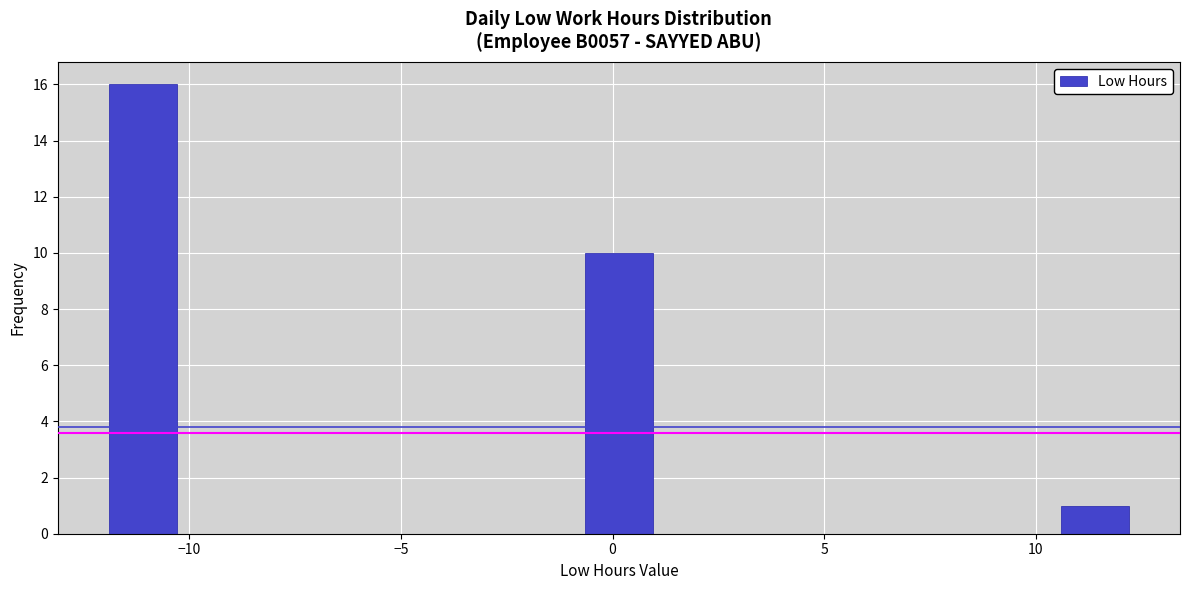

Read against the x-axis, roughly where is the centre of the tallest bar?

-11.0